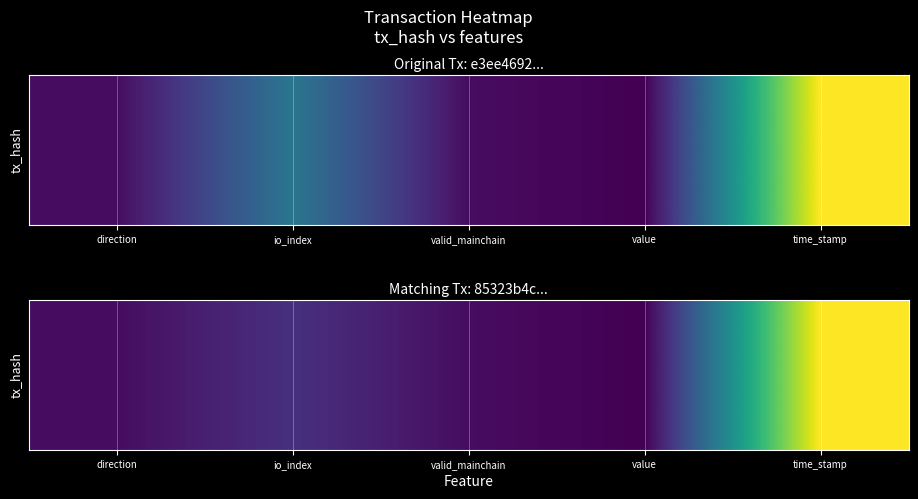

At which category is the sum across all series the highest?

time_stamp